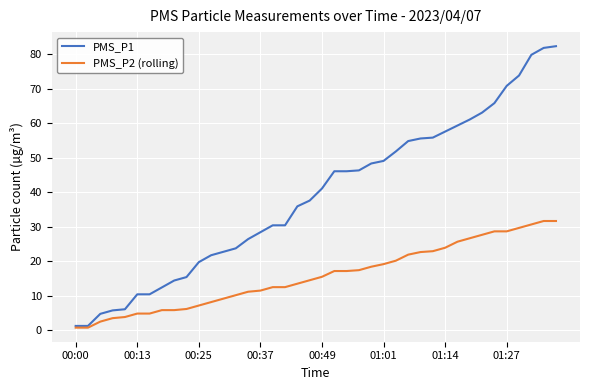

Is this an area chart (filled region under the line)?

No